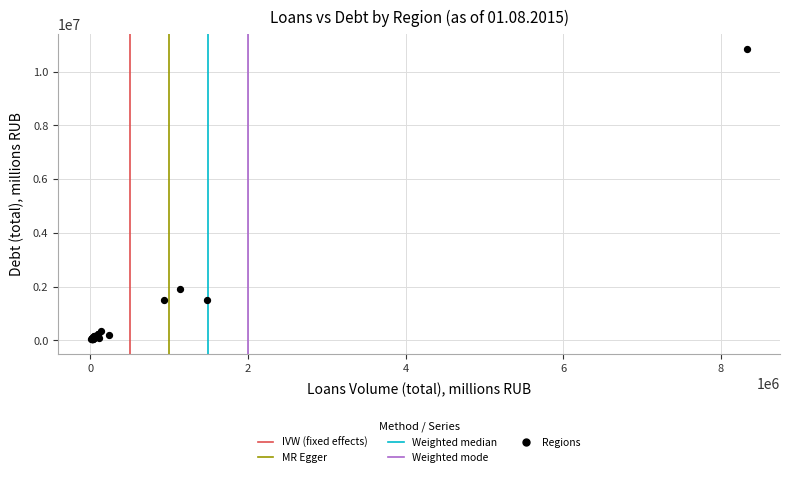

What Y value in the scatter plot is closest to 5446646?

1919481